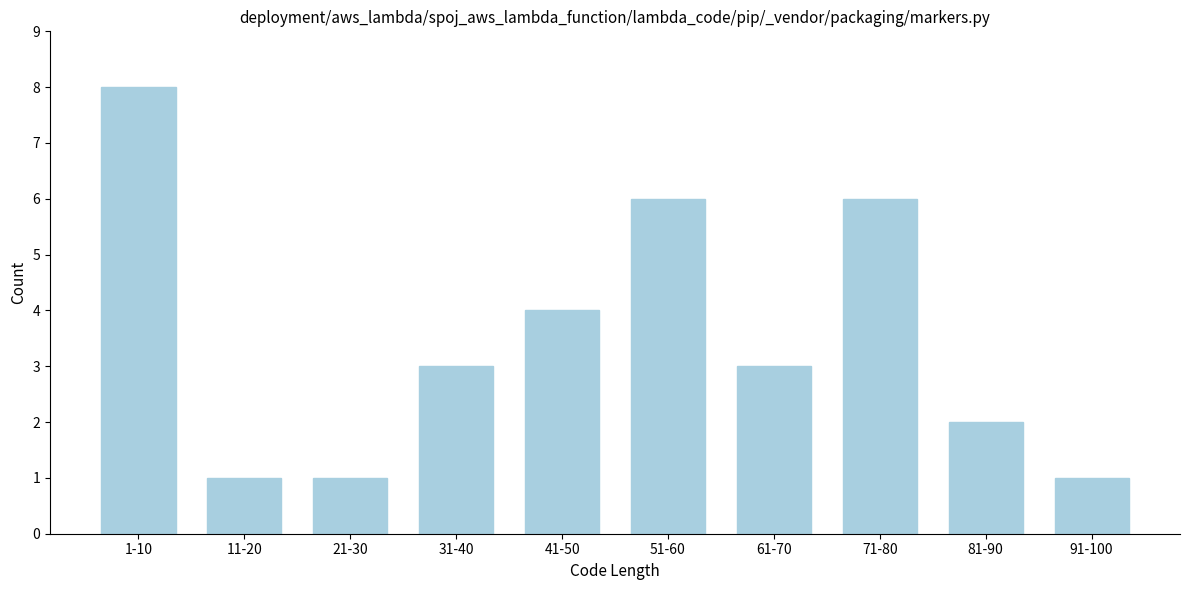

Reading left to right, extract all data points from this chart.

8	1	1	3	4	6	3	6	2	1